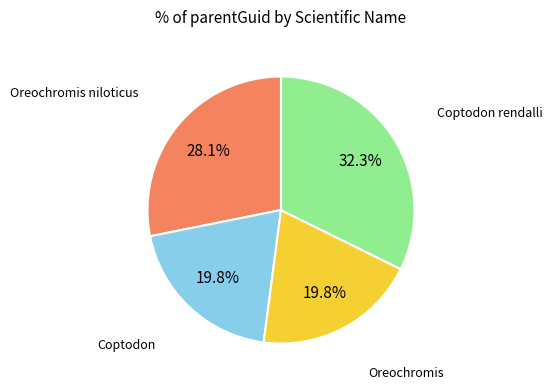

What portion of the pie excludes Coptodon?

80.2%